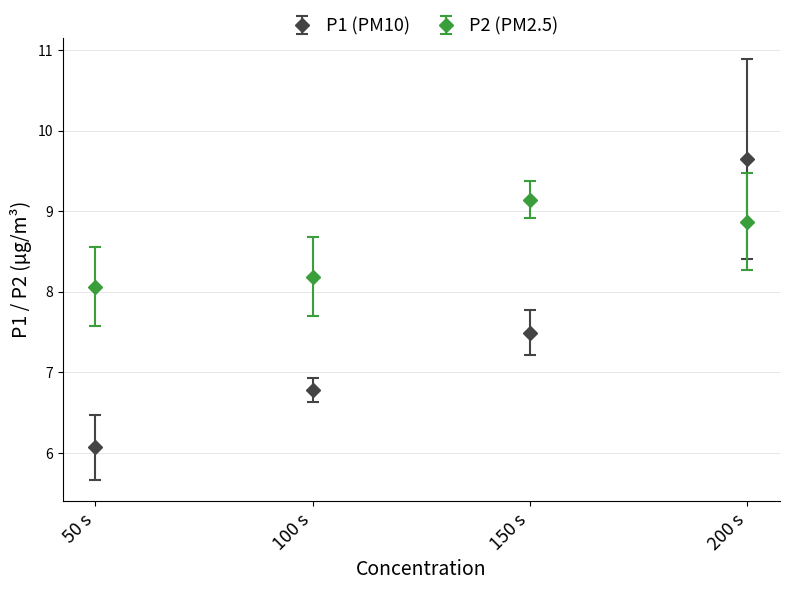

Which series has the largest total across all categories?

P2 (PM2.5)